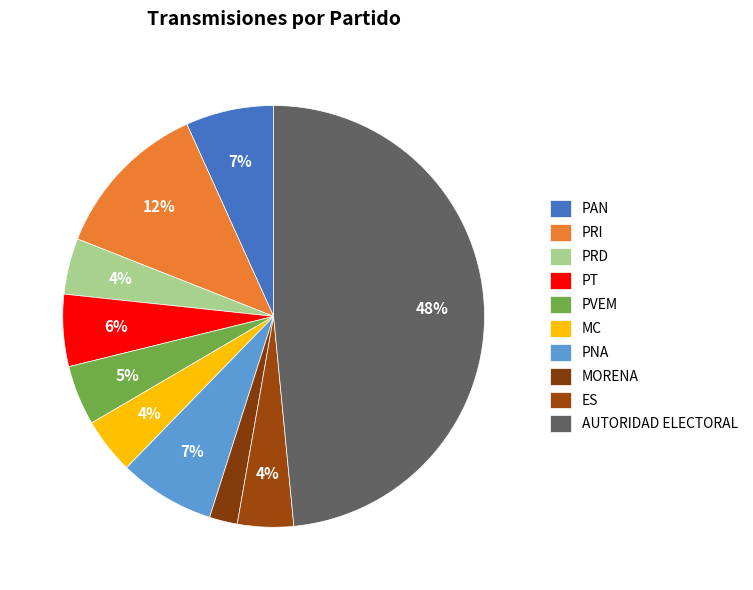

Is there a majority slice in this chart?

No